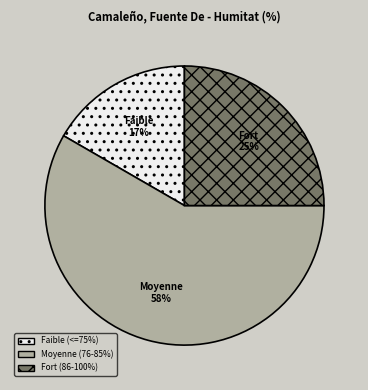

Which has a higher value, Fort (86-100%) or Faible (<=75%)?

Fort (86-100%)